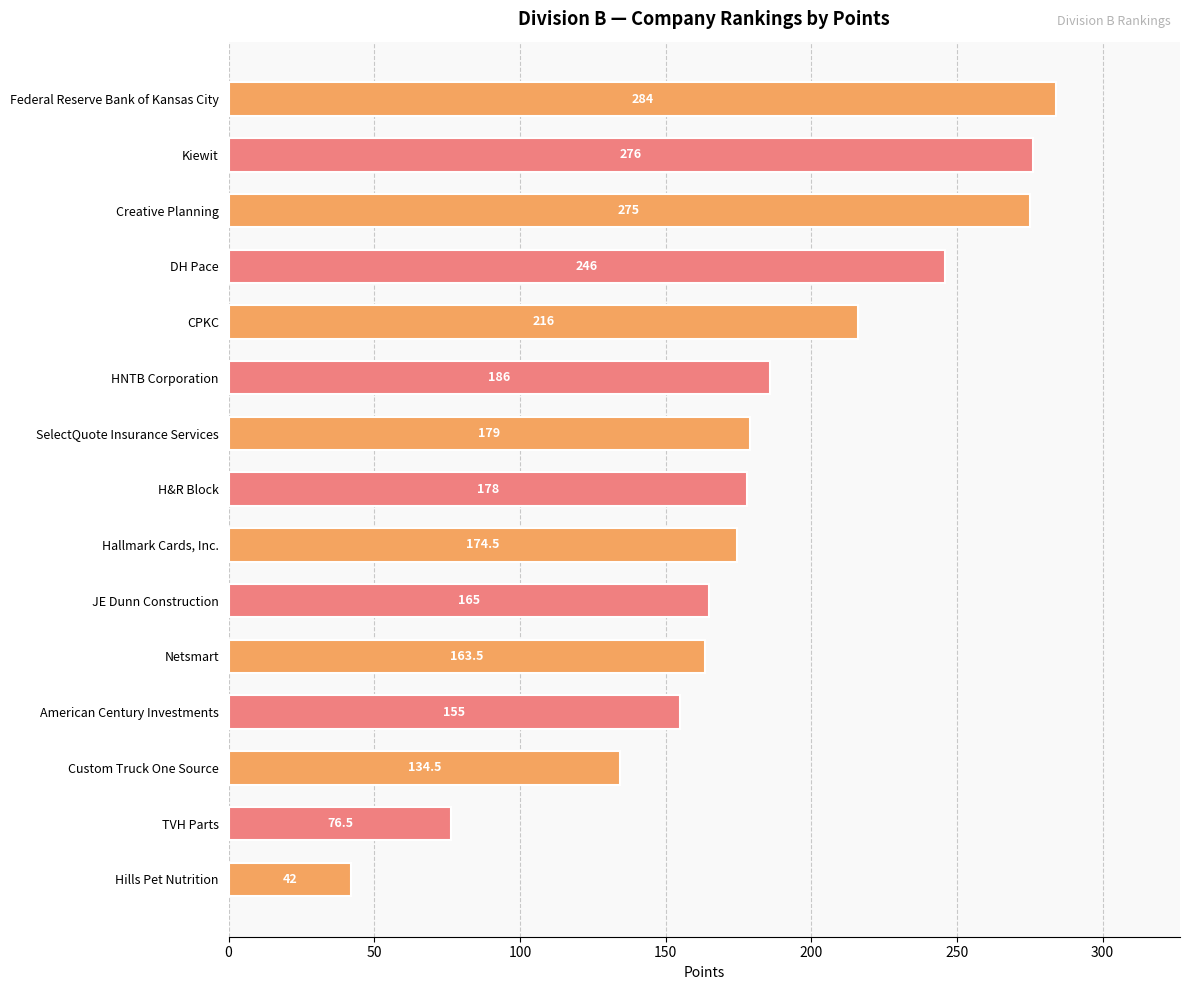

List the labels in order of value, smallest first.

Hills Pet Nutrition, TVH Parts, Custom Truck One Source, American Century Investments, Netsmart, JE Dunn Construction, Hallmark Cards, Inc., H&R Block, SelectQuote Insurance Services, HNTB Corporation, CPKC, DH Pace, Creative Planning, Kiewit, Federal Reserve Bank of Kansas City